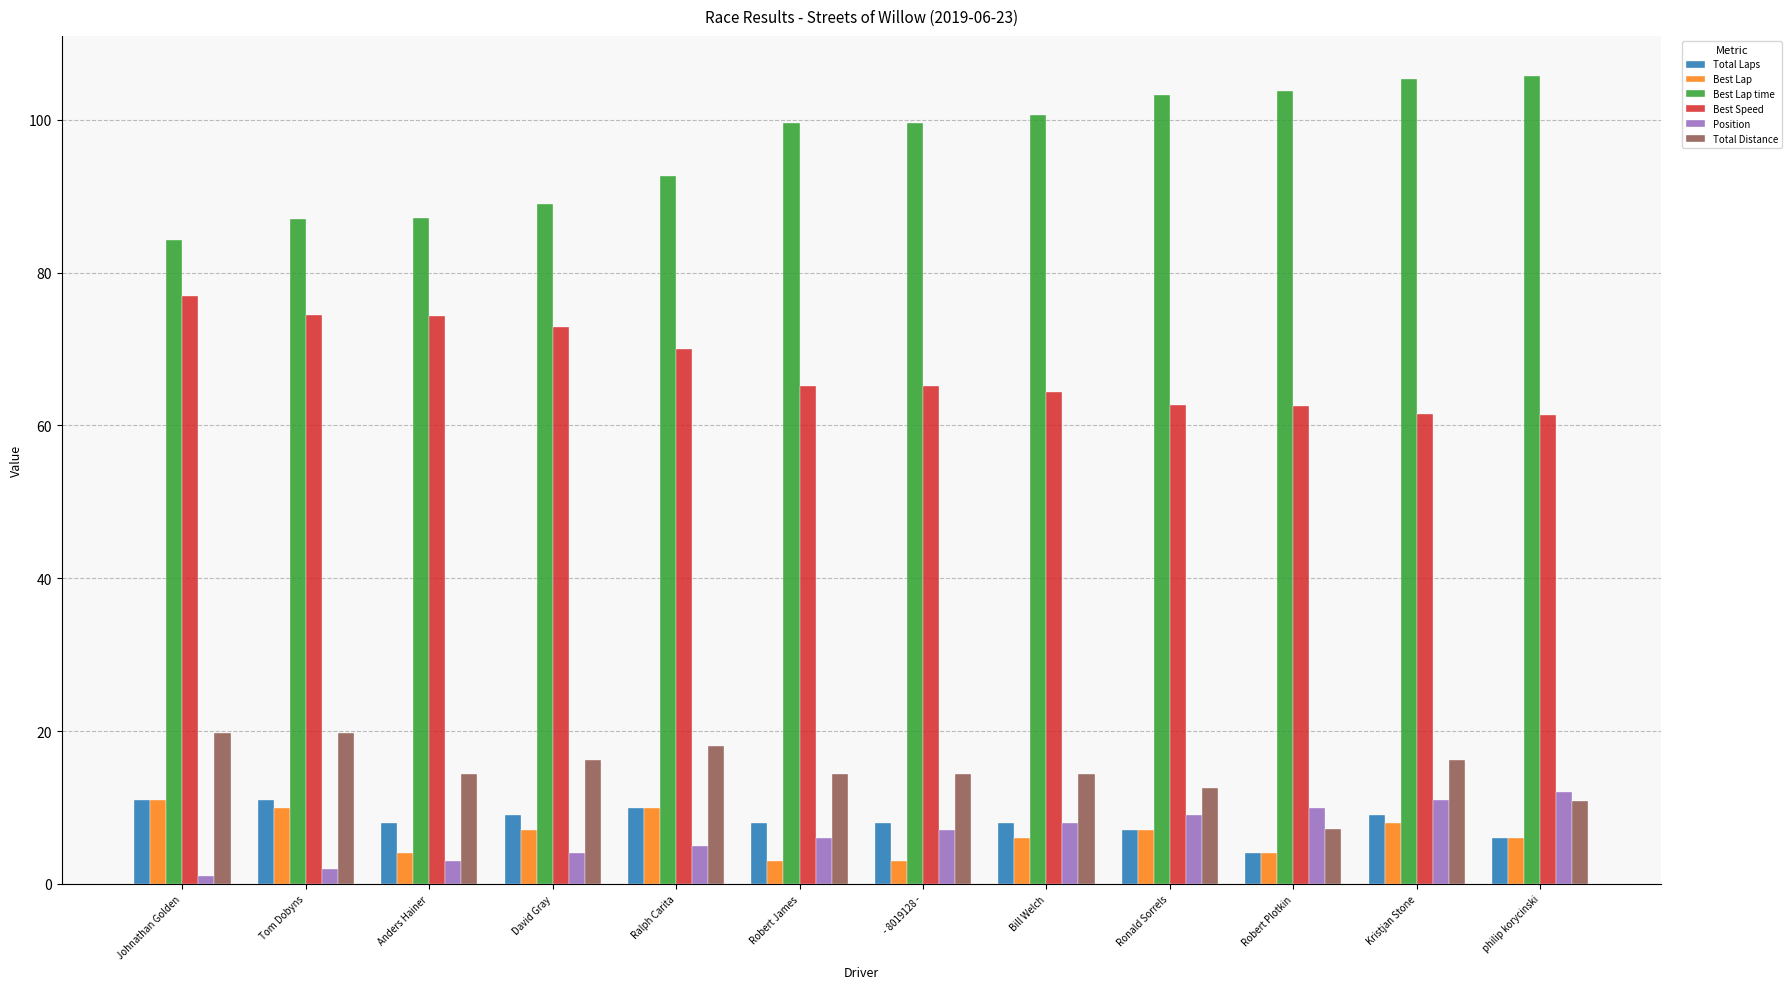

At which category does the chart reach its minimum across all series?

Johnathan Golden